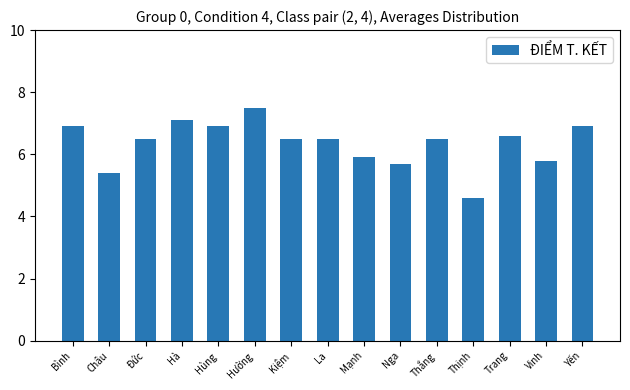

Reading right to left, extract all data points from this chart.

Yến=6.9	Vinh=5.8	Trang=6.6	Thịnh=4.6	Thắng=6.5	Nga=5.7	Mạnh=5.9	La=6.5	Kiệm=6.5	Hường=7.5	Hùng=6.9	Hà=7.1	Đức=6.5	Châu=5.4	Bình=6.9